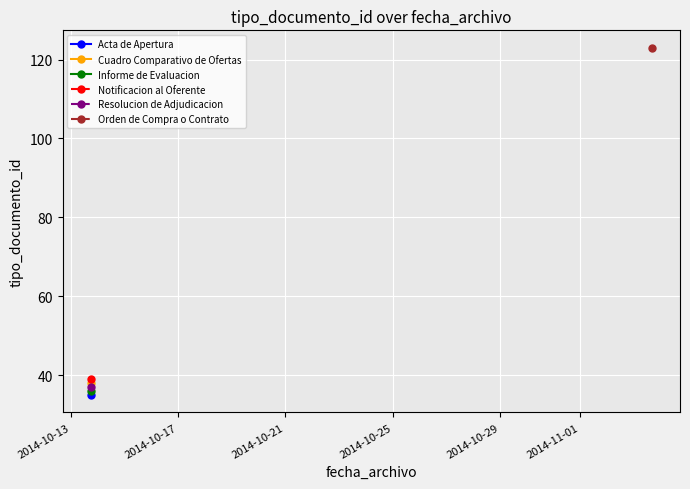

Which has a higher value, 2014-11-03 16:00:24 or 2014-10-13 17:51:23?

2014-11-03 16:00:24